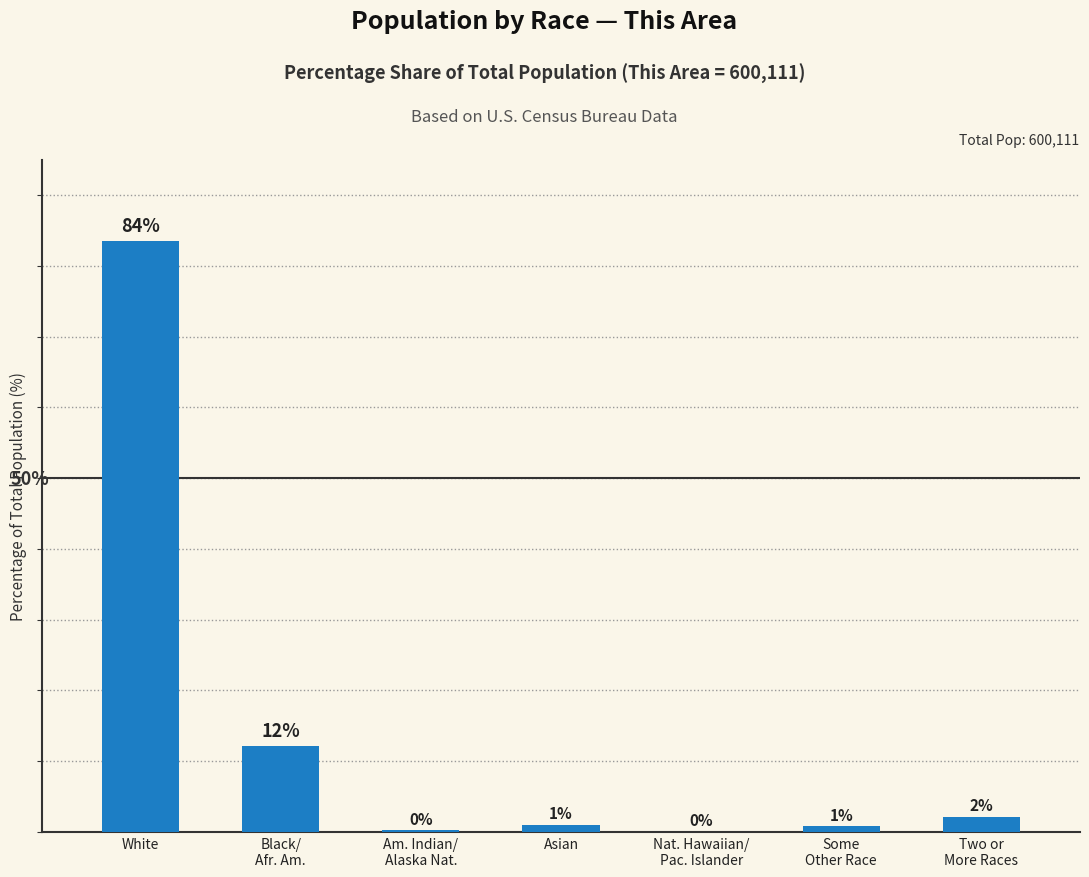

Where does the data first go above 1?

White